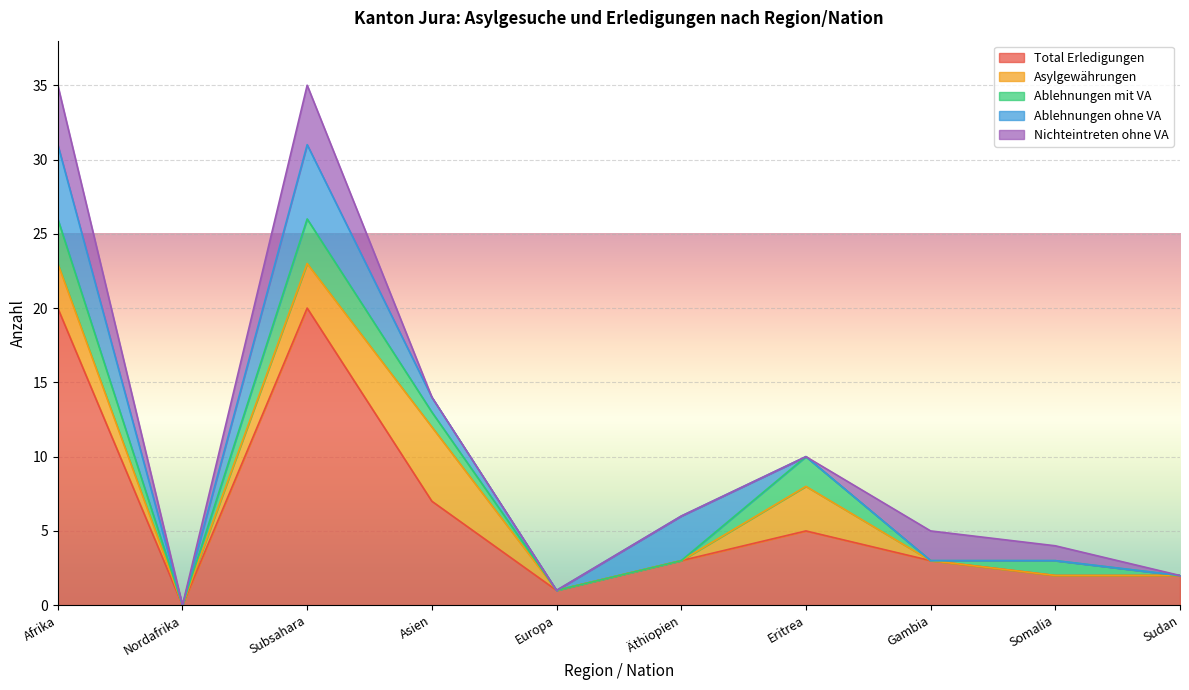

Which category has the highest value in the Nichteintreten ohne VA series?

Afrika